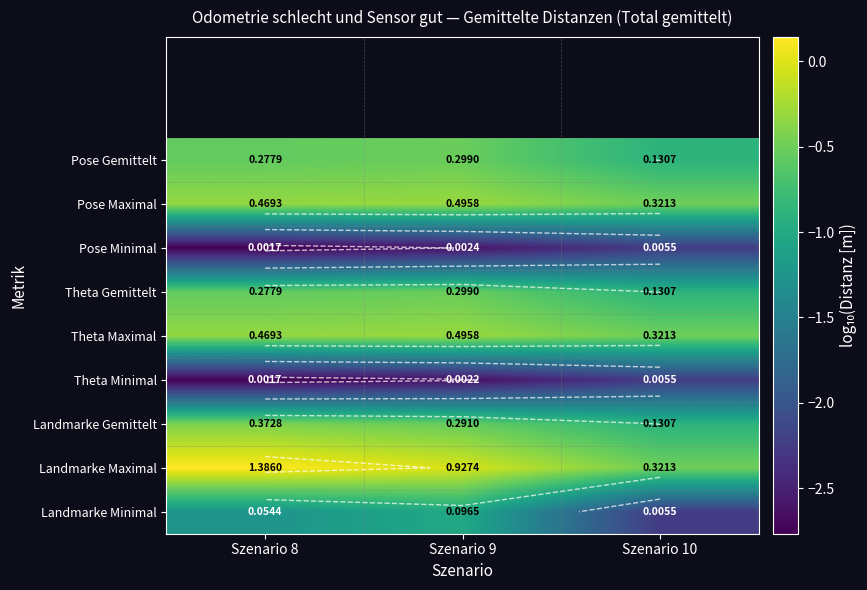

At how many categories does at least one series exceed -1?

3